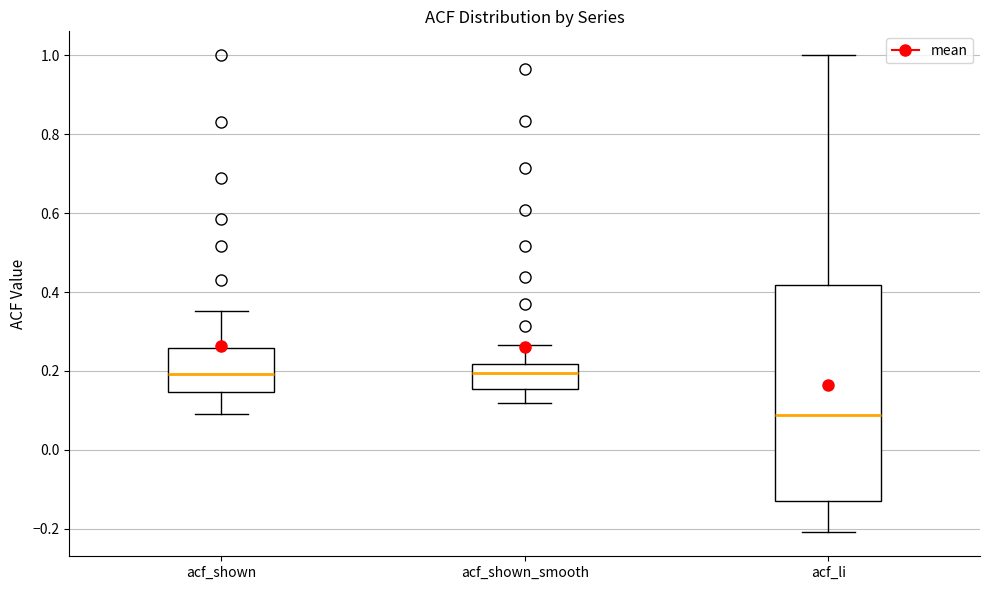

Reading left to right, transcribe this box plot: for each box, give where its median line is, the range the box spans, and where its two whiskers end, as read against the y-axis. The values are not printed on the chart, so give them approximately, as read against the axis.

acf_shown: median 0.20, box 0.14 to 0.26, whiskers 0.10 to 0.36
acf_shown_smooth: median 0.20, box 0.16 to 0.22, whiskers 0.12 to 0.26
acf_li: median 0.08, box -0.14 to 0.42, whiskers -0.20 to 1.00